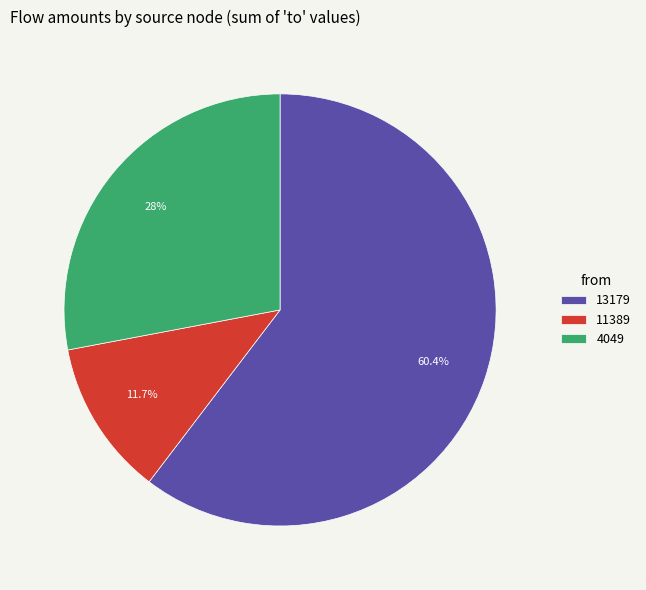

Is there any slice that represents more than half of the pie?

Yes